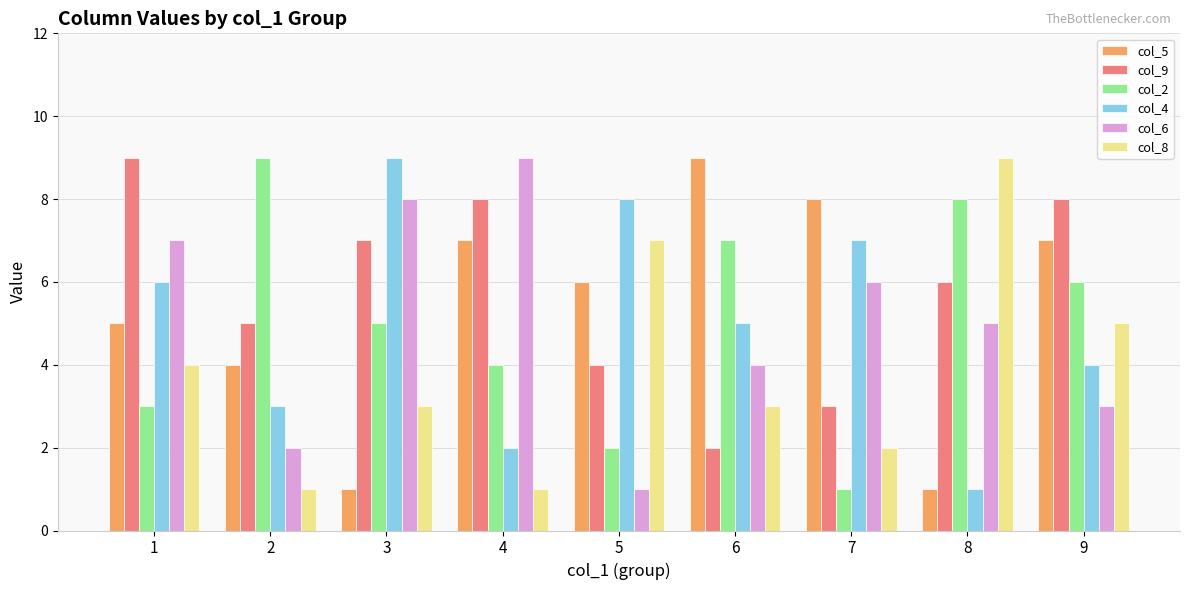

What is the total value across all series at 3?

33